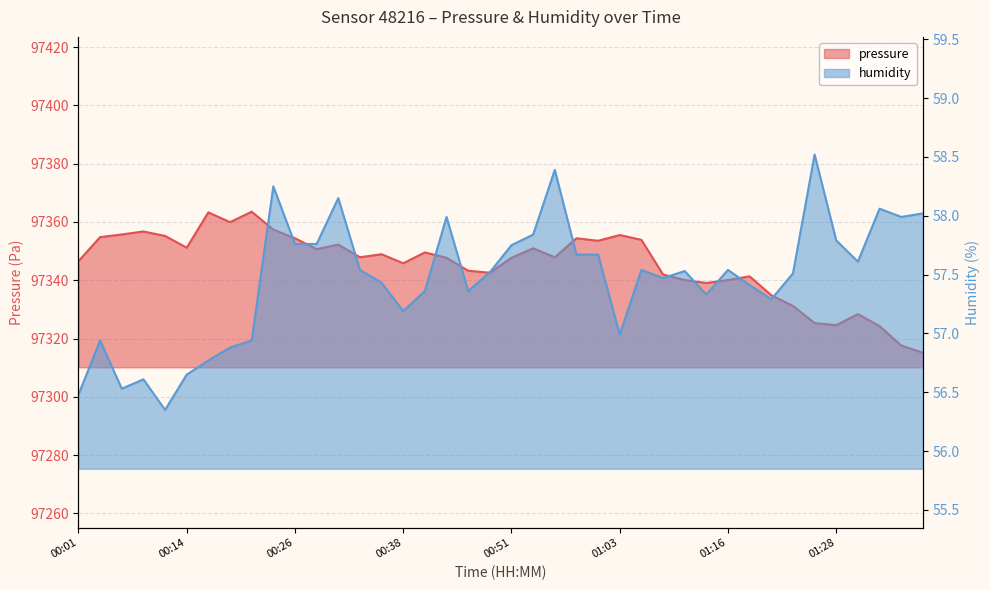

True or false: pressure has more than 0 points higher than both neighbors.

True